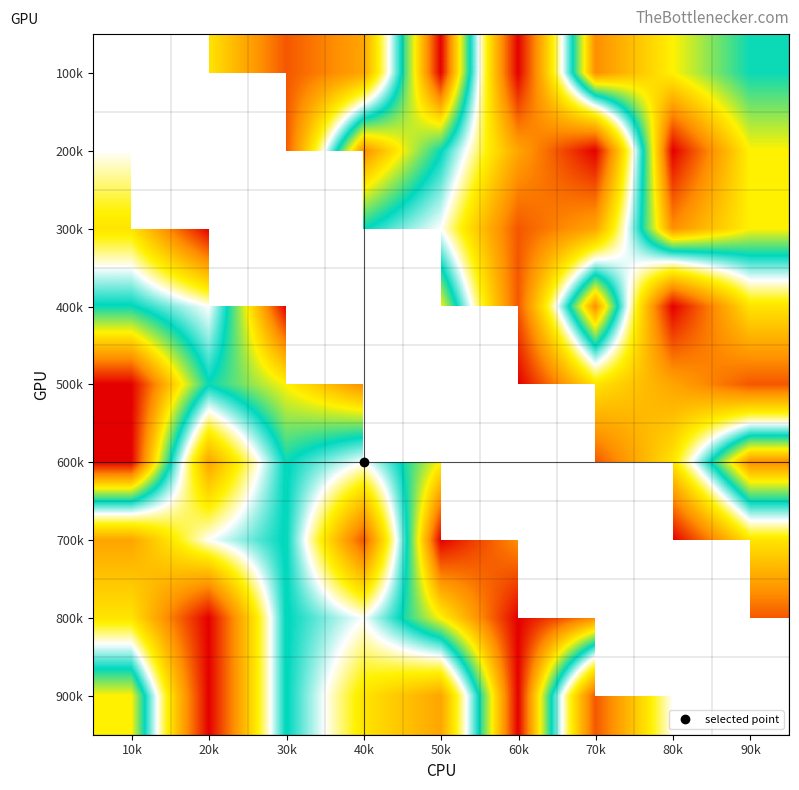

What is the minimum value shown in the chart?

1.0